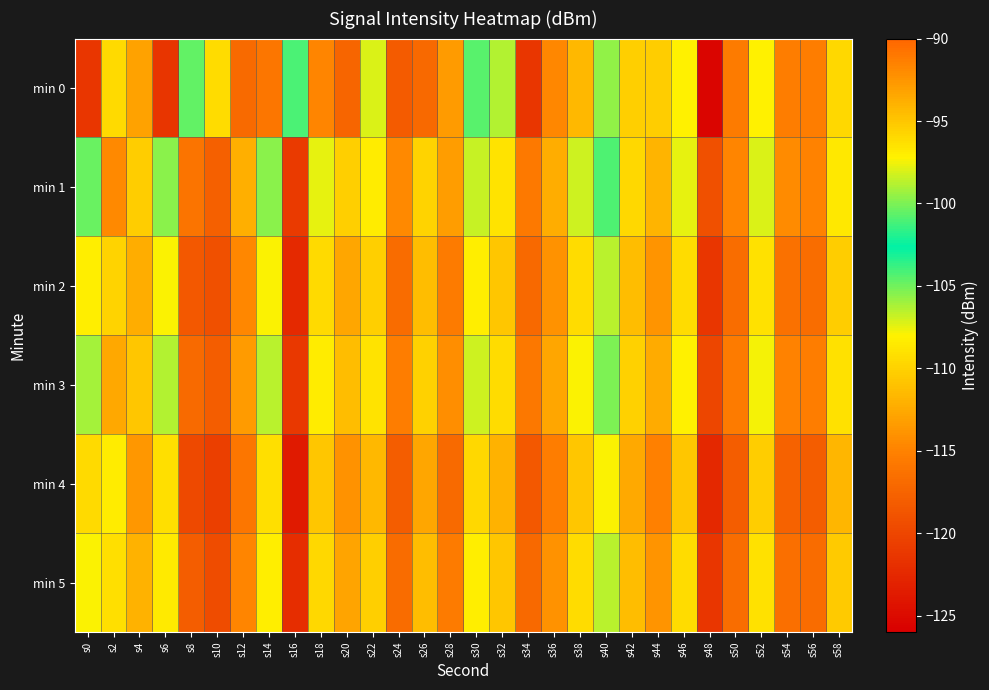

Reading left to right, extract all data points from this chart.

min 0: s0=-121.3	s2=-109.5	s4=-113.0	s6=-121.4	s8=-104.6	s10=-96.2	s12=-116.9	s14=-115.9	s16=-101.1	s18=-114.8	s20=-117.3	s22=-107.2	s24=-118.3	s26=-117.0	s28=-113.5	s30=-100.8	s32=-106.3	s34=-121.3	s36=-114.6	s38=-111.5	s40=-105.7	s42=-110.1	s44=-110.4	s46=-108.1	s48=-125.5	s50=-115.5	s52=-108.0	s54=-115.4	s56=-115.4	s58=-109.7
min 1: s0=-104.8	s2=-91.9	s4=-110.4	s6=-105.5	s8=-116.0	s10=-117.8	s12=-112.2	s14=-105.6	s16=-120.9	s18=-107.6	s20=-110.2	s22=-108.3	s24=-114.6	s26=-109.9	s28=-113.2	s30=-106.8	s32=-108.9	s34=-115.7	s36=-112.3	s38=-107.0	s40=-104.2	s42=-109.6	s44=-111.9	s46=-107.5	s48=-119.1	s50=-114.8	s52=-107.2	s54=-114.5	s56=-114.9	s58=-108.6
min 2: s0=-108.2	s2=-95.7	s4=-112.3	s6=-107.9	s8=-118.5	s10=-119.2	s12=-114.7	s14=-107.9	s16=-122.3	s18=-109.5	s20=-112.7	s22=-110.2	s24=-116.8	s26=-111.3	s28=-115.6	s30=-108.2	s32=-110.7	s34=-117.1	s36=-114.0	s38=-109.3	s40=-106.6	s42=-111.2	s44=-113.8	s46=-109.3	s48=-121.2	s50=-116.7	s52=-109.0	s54=-116.3	s56=-116.7	s58=-110.3
min 3: s0=-106.1	s2=-93.5	s4=-110.8	s6=-106.3	s8=-116.9	s10=-118.1	s12=-113.5	s14=-106.5	s16=-121.1	s18=-108.3	s20=-111.2	s22=-108.9	s24=-115.3	s26=-110.0	s28=-114.2	s30=-107.0	s32=-109.3	s34=-115.8	s36=-112.7	s38=-107.9	s40=-105.2	s42=-110.0	s44=-112.5	s46=-108.0	s48=-120.0	s50=-115.5	s52=-107.8	s54=-115.0	s56=-115.3	s58=-109.0
min 4: s0=-109.5	s2=-97.0	s4=-113.7	s6=-109.2	s8=-119.8	s10=-120.6	s12=-116.0	s14=-109.2	s16=-123.7	s18=-110.8	s20=-114.0	s22=-111.6	s24=-118.1	s26=-112.7	s28=-116.9	s30=-109.6	s32=-112.0	s34=-118.5	s36=-115.3	s38=-110.7	s40=-107.9	s42=-112.6	s44=-115.1	s46=-110.7	s48=-122.6	s50=-118.0	s52=-110.3	s54=-117.7	s56=-118.0	s58=-111.7
min 5: s0=-107.9	s2=-96.2	s4=-112.0	s6=-108.5	s8=-118.1	s10=-119.5	s12=-114.8	s14=-108.2	s16=-122.1	s18=-109.7	s20=-112.8	s22=-110.2	s24=-116.8	s26=-111.3	s28=-115.6	s30=-108.2	s32=-110.7	s34=-117.1	s36=-114.0	s38=-109.3	s40=-106.6	s42=-111.2	s44=-113.8	s46=-109.3	s48=-121.2	s50=-116.7	s52=-109.1	s54=-116.5	s56=-116.8	s58=-110.5